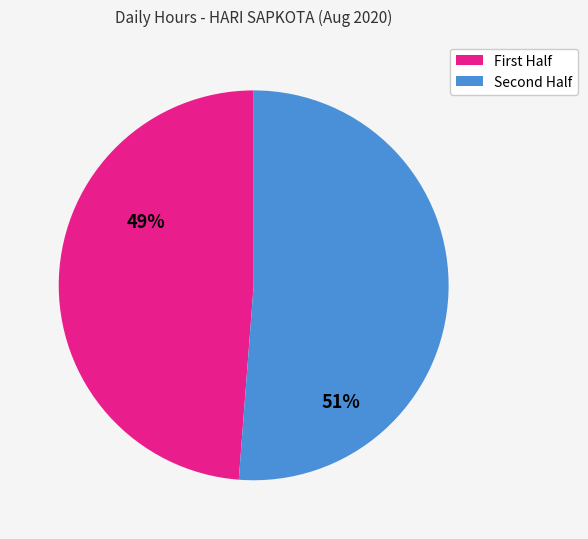

Is there any slice that represents more than half of the pie?

Yes